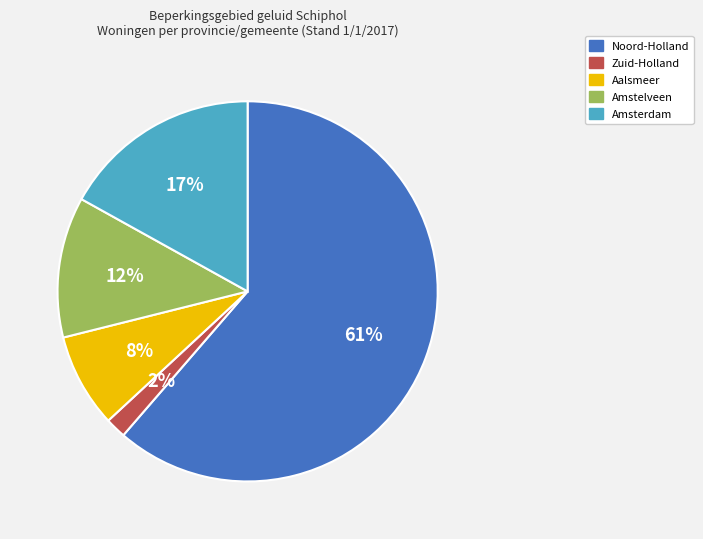

Is the sum of Amstelveen and Amsterdam greater than half?

No